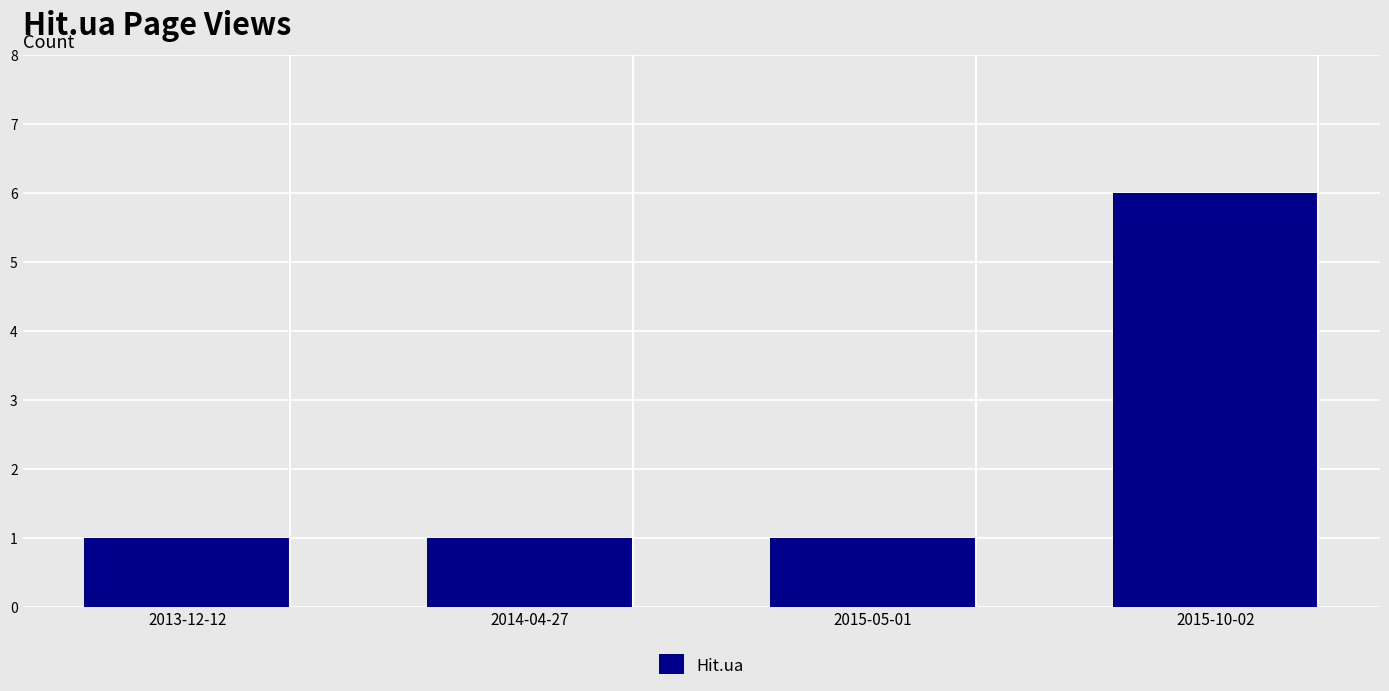

What is the maximum value shown in the chart?

6